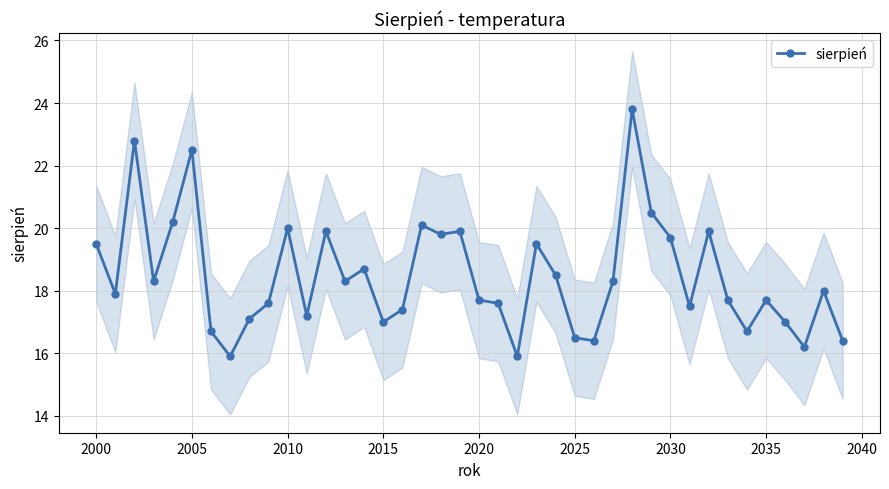

The value of sierpień at 2010 is 20.0. True or false?

True